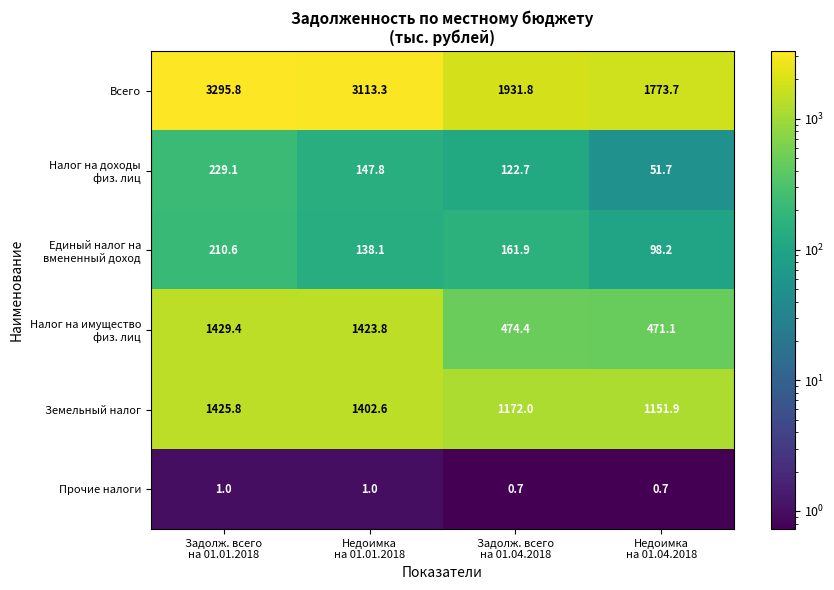

How many Прочие налоги values are between 0 and 1?

4